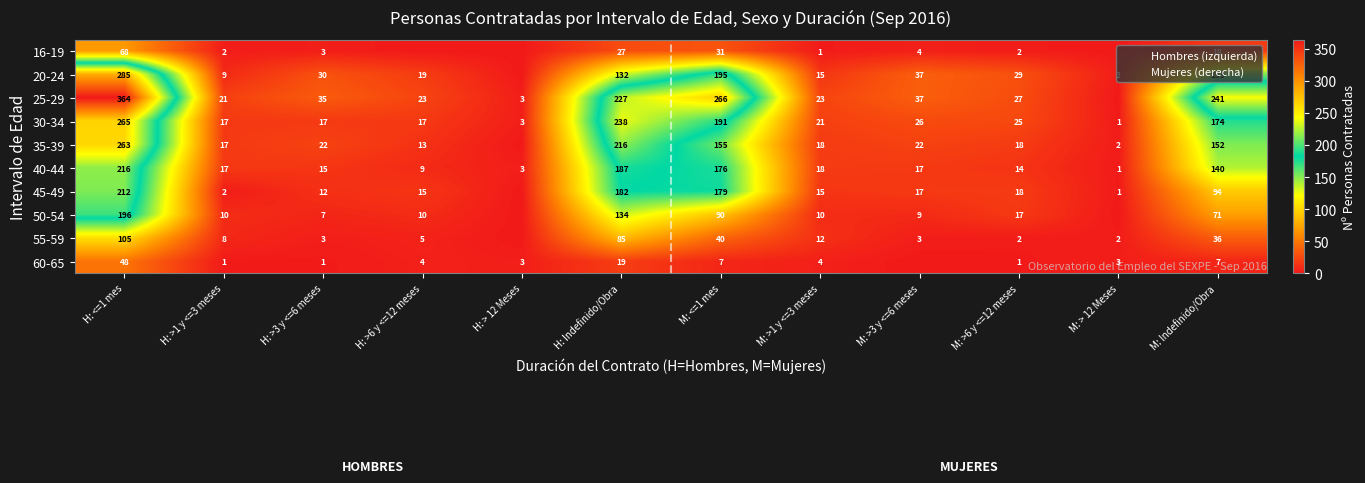

At how many categories does at least one series exceed 142?

4